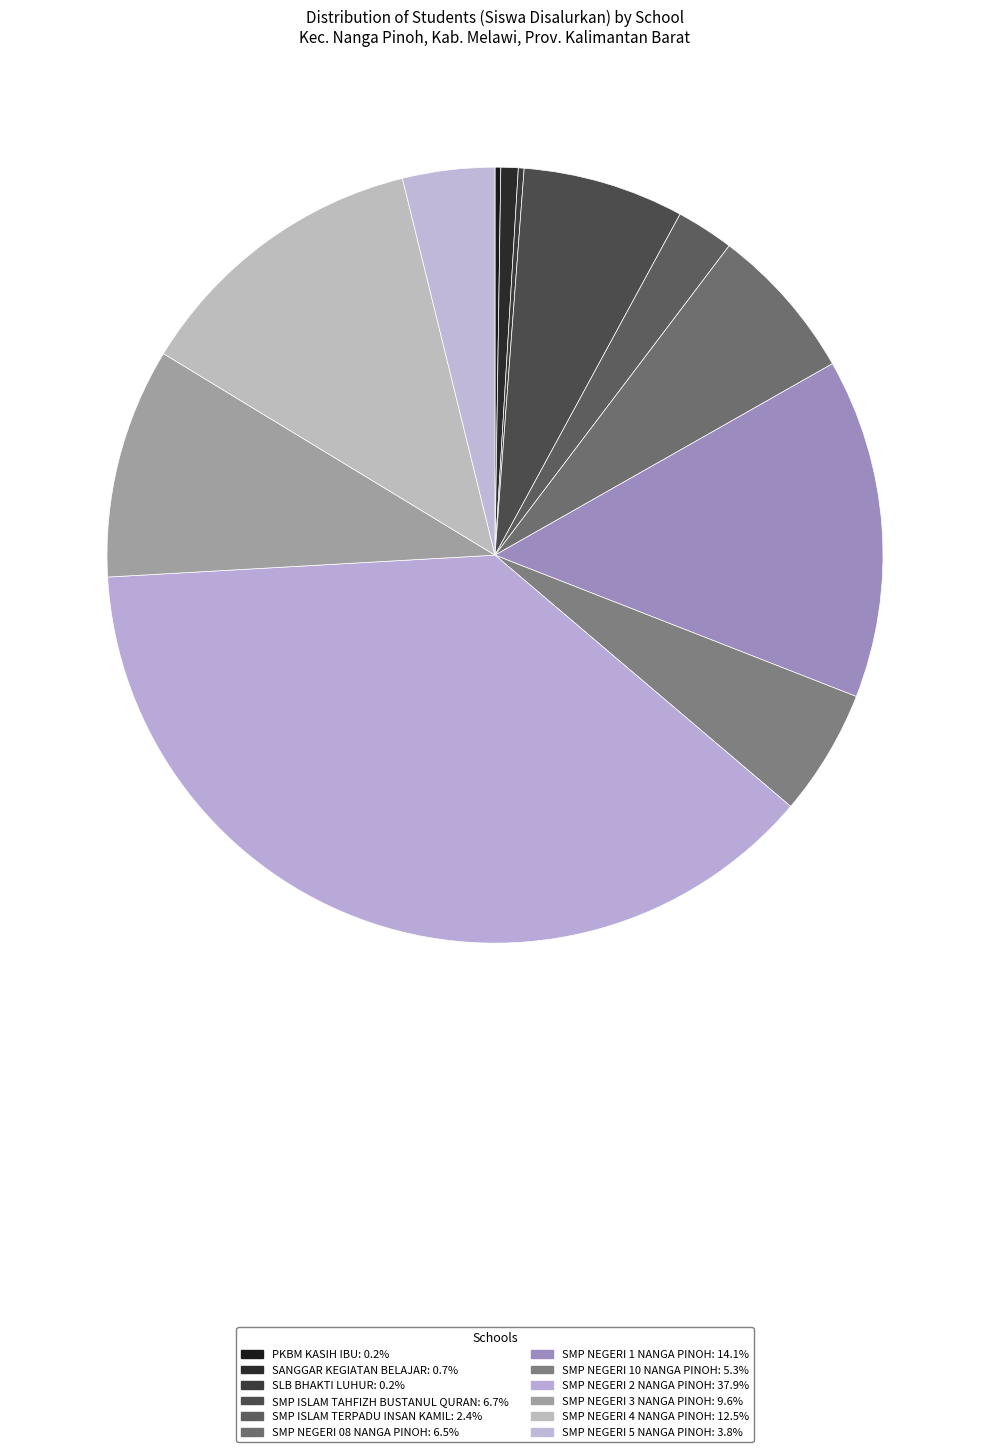

To the nearest percent, what percentage of the pie is SMP NEGERI 4 NANGA PINOH?

12%